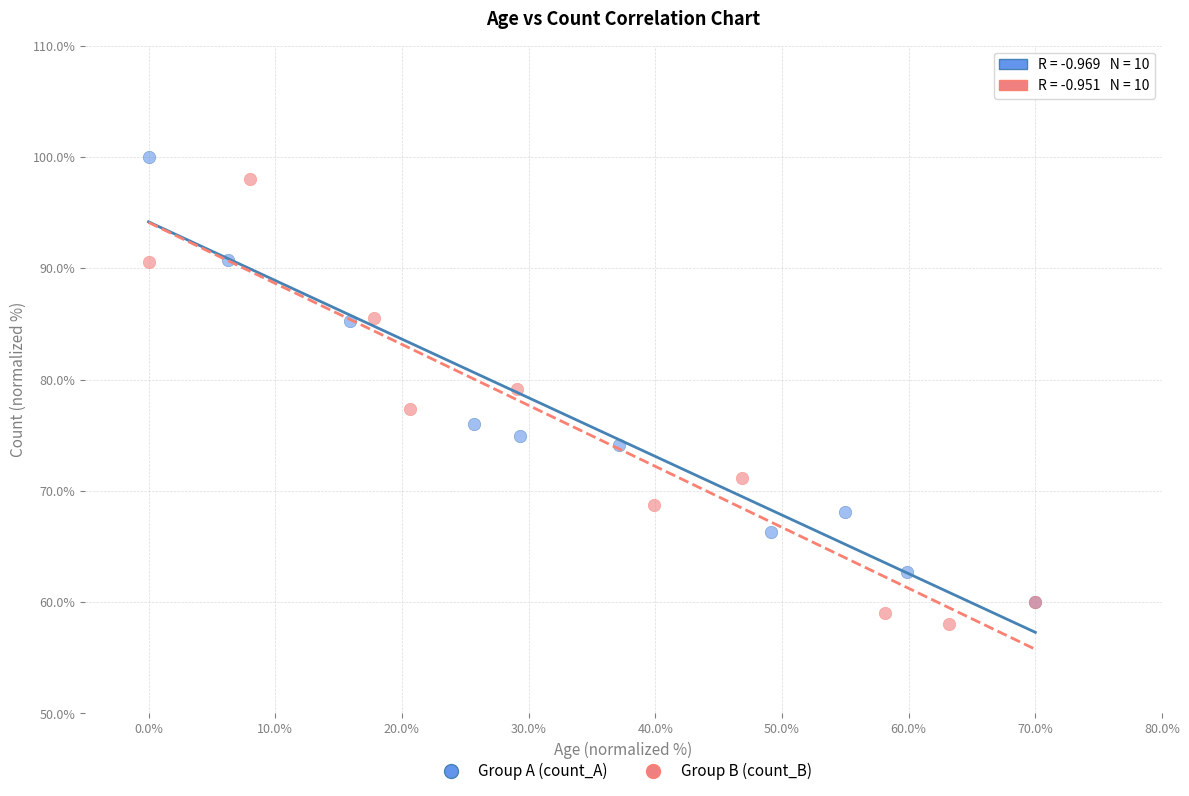

What are all the series names shown in the legend?

Group A (count_A), Group B (count_B)